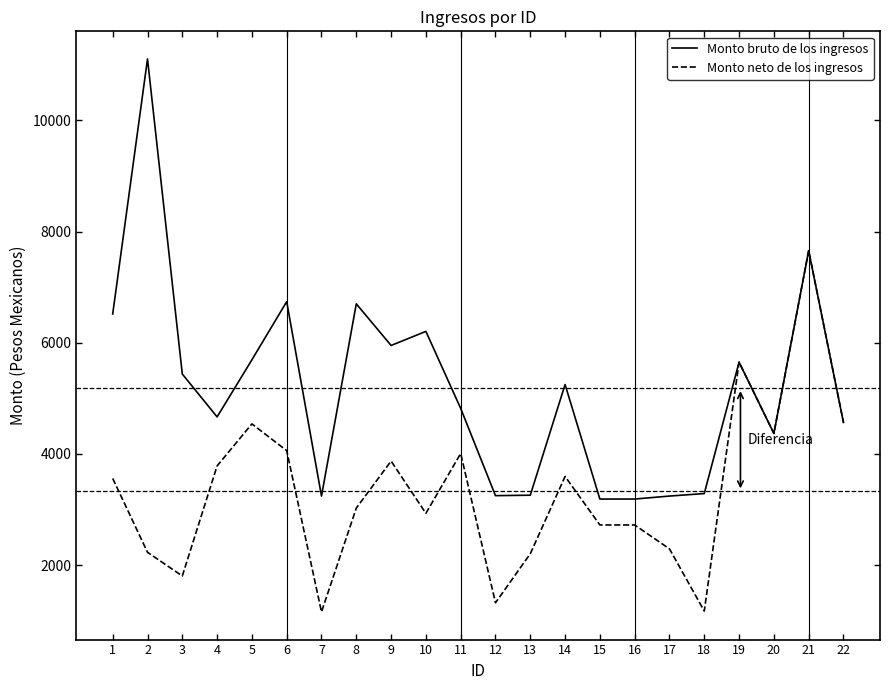

At which label is Monto neto de los ingresos closest to 4407?

20